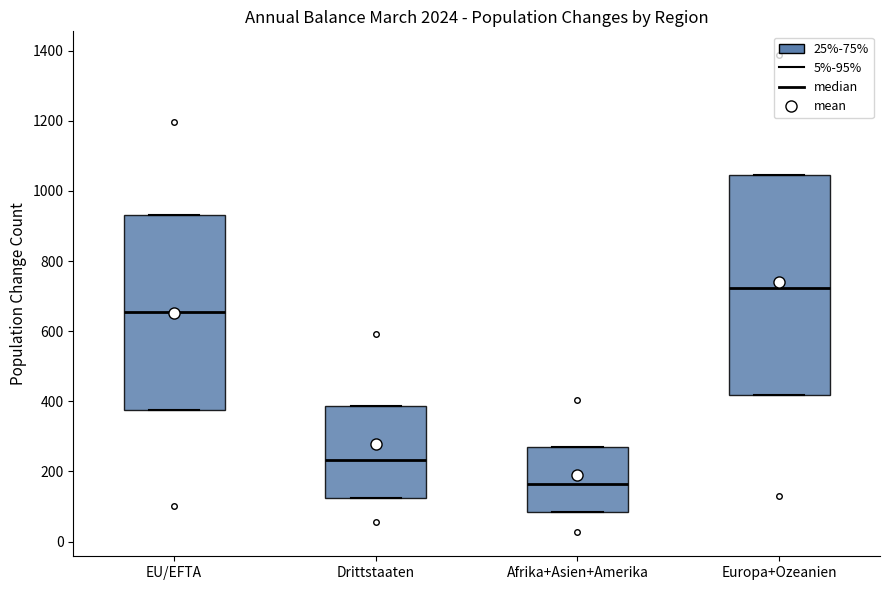

Which box's median line is the highest?

Europa+Ozeanien